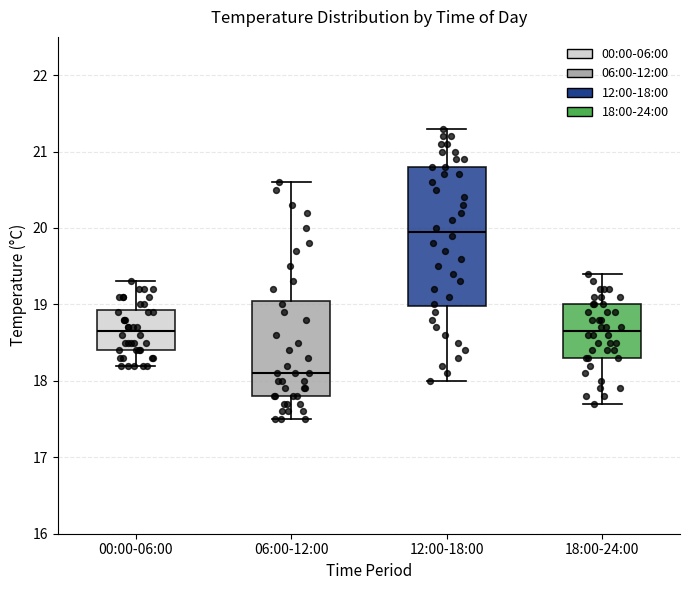

Reading left to right, transcribe this box plot: for each box, give where its median line is, the range the box spans, and where its two whiskers end, as read against the y-axis. The values are not printed on the chart, so give them approximately, as read against the axis.

00:00-06:00: median 18.7, box 18.4 to 18.9, whiskers 18.2 to 19.3
06:00-12:00: median 18.1, box 17.8 to 19.1, whiskers 17.5 to 20.6
12:00-18:00: median 20.0, box 19.0 to 20.8, whiskers 18.0 to 21.3
18:00-24:00: median 18.7, box 18.3 to 19.0, whiskers 17.7 to 19.4